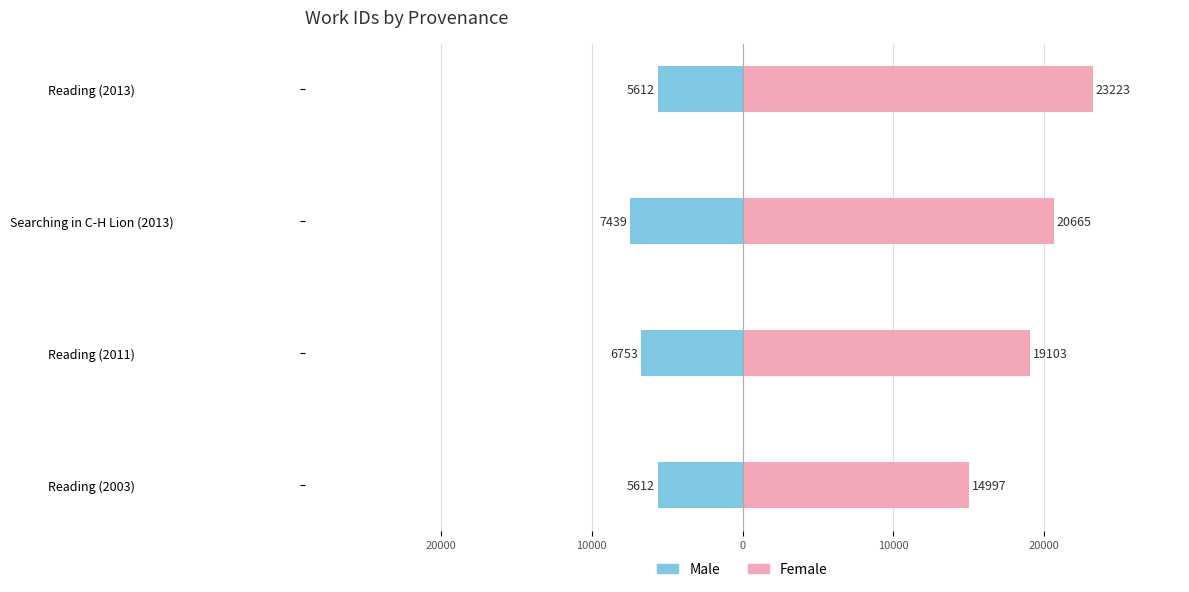

How many bars are there in total?

8